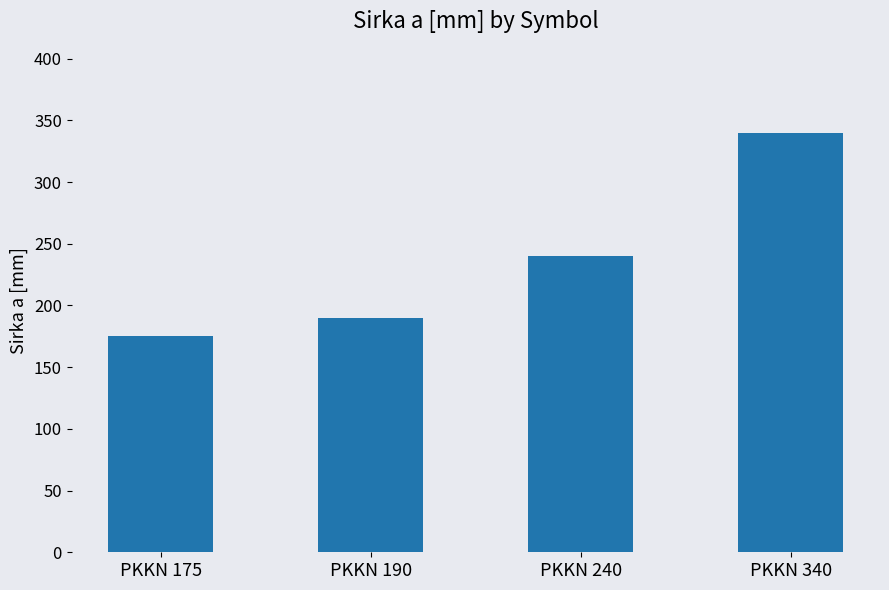

What is the sum of all values?

945